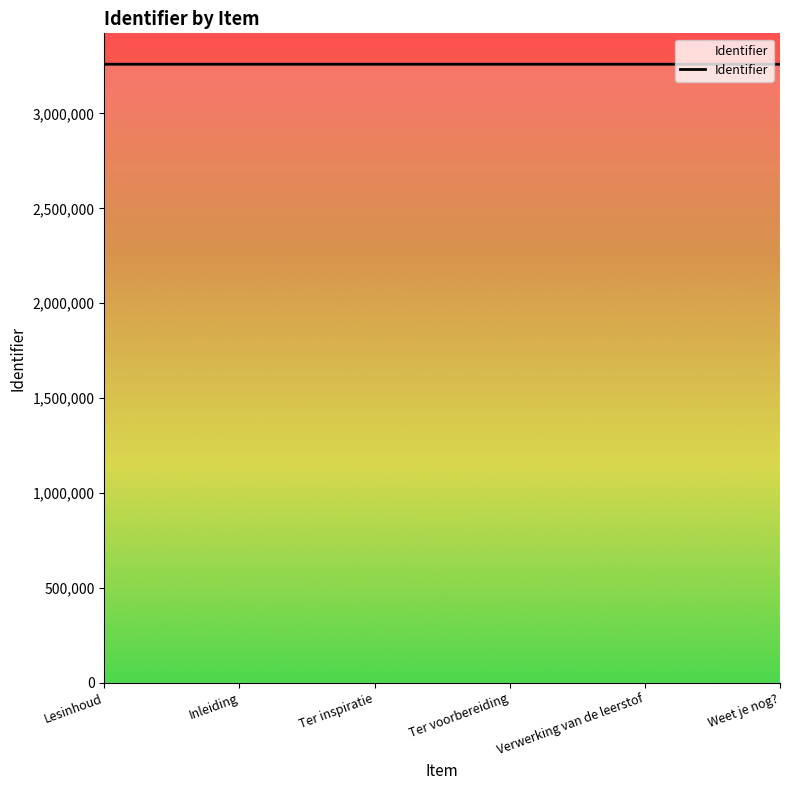

How many lines are shown in the chart?

1